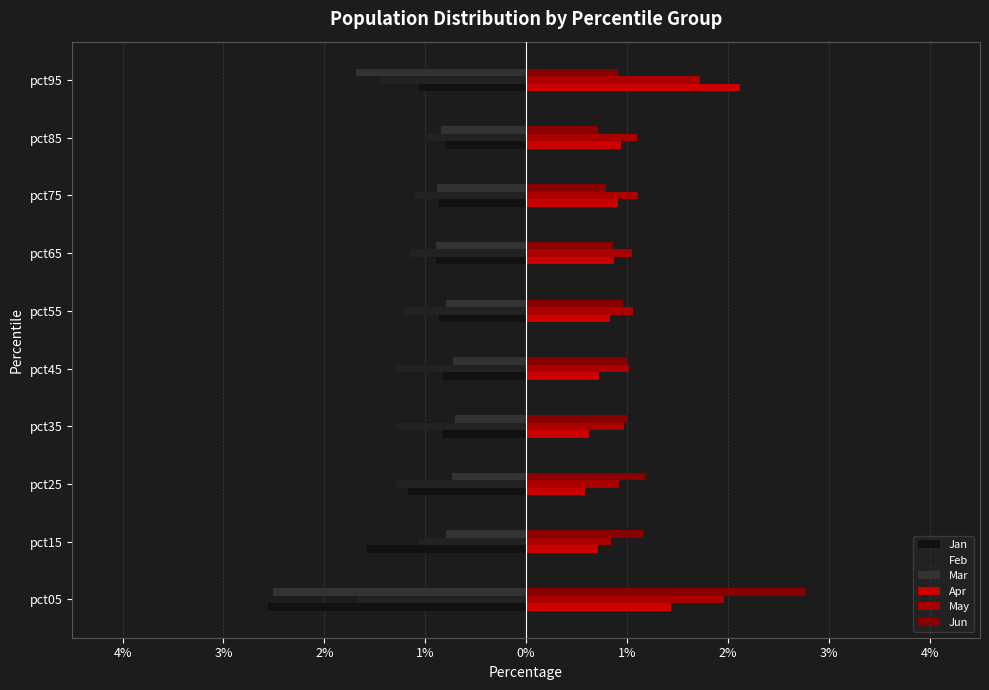

Which series has the largest range (max minus min)?

Jun